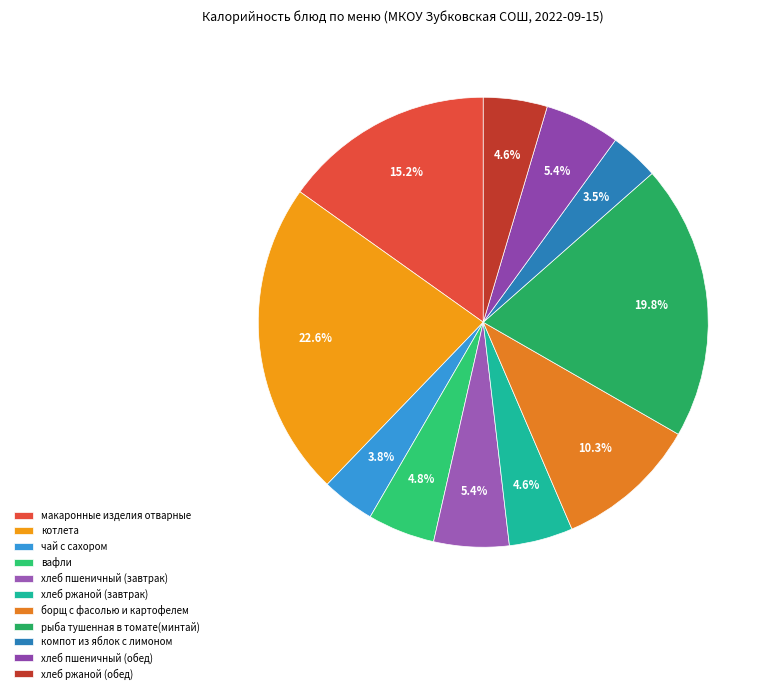

To the nearest percent, what portion does чай с сахором represent?

4%